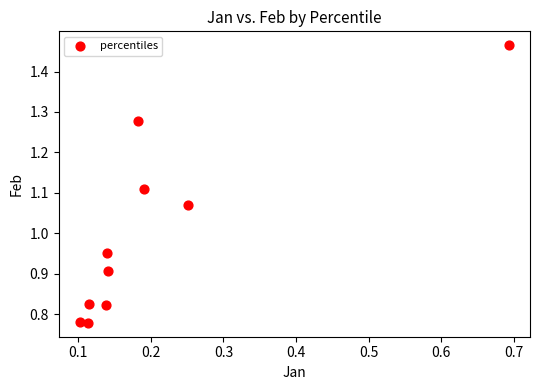

What is the range of X values (max minus min)?

0.6